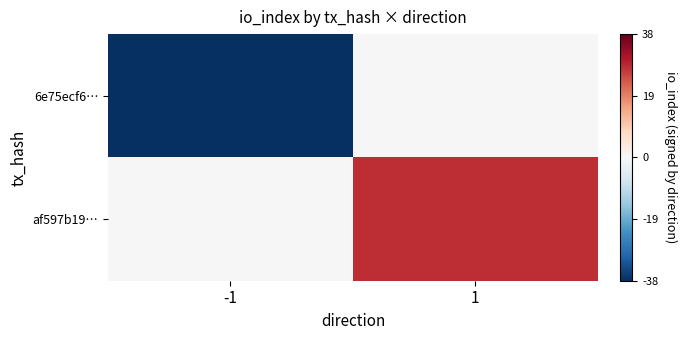

How many distinct data groups are displayed?

2